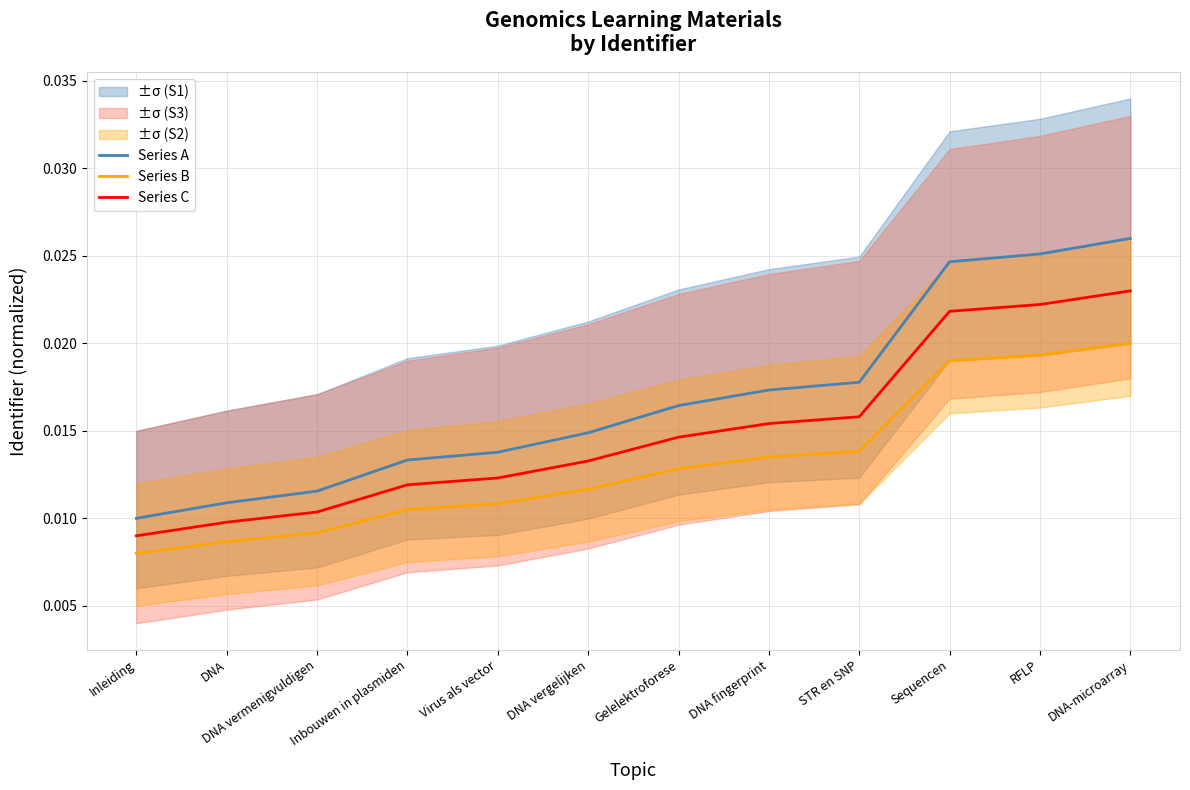

Which series has the widest spread of values?

Series A